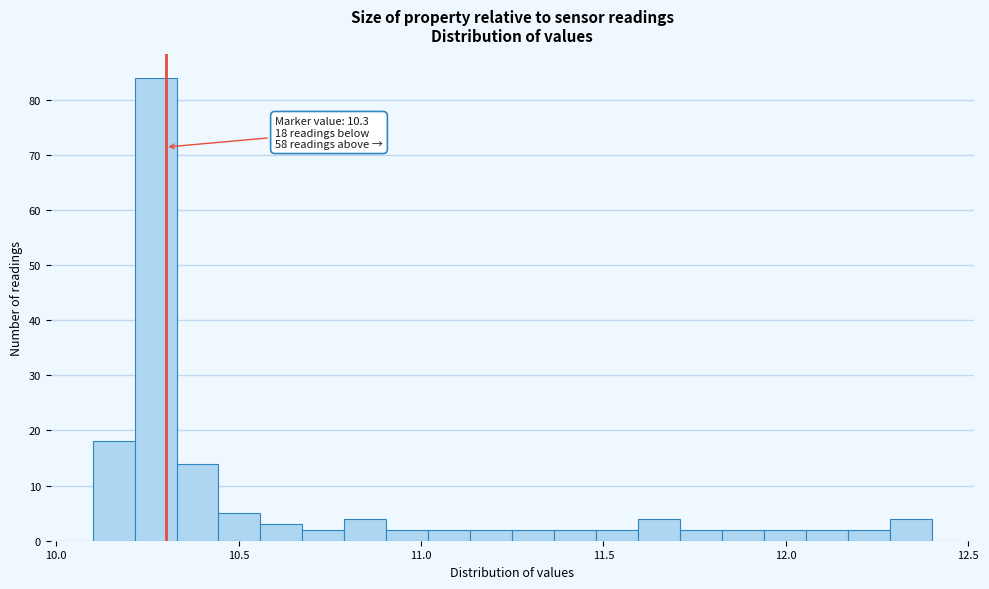

Around what value on the x-axis is the tallest bar? Give the approximate position of its centre, as read against the axis.

10.25